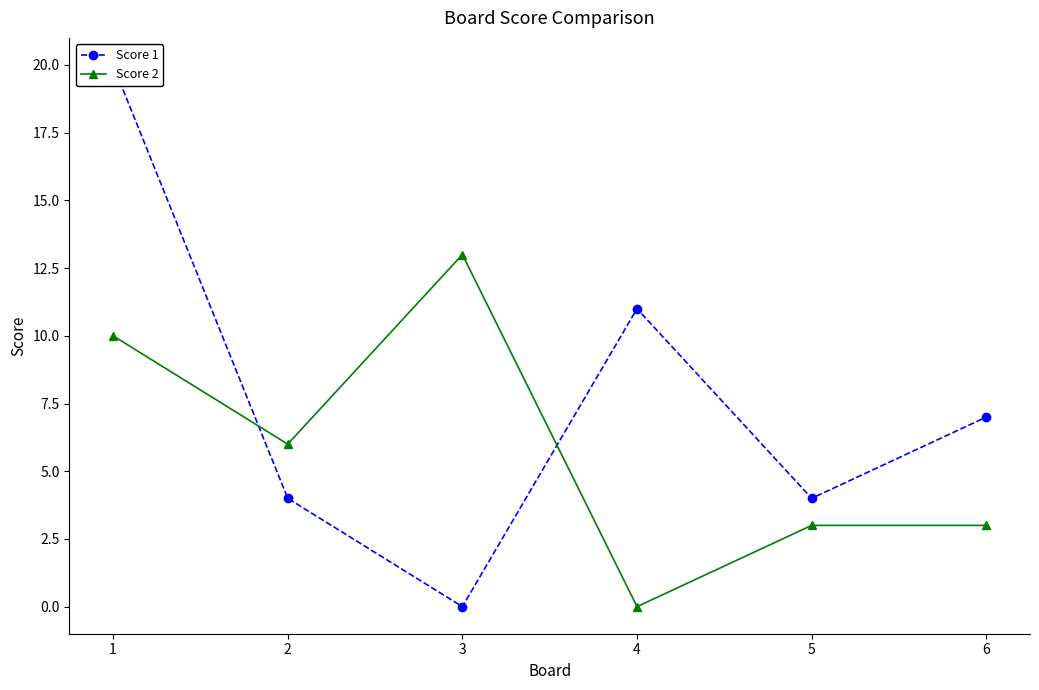

Which series has the widest spread of values?

Score 1